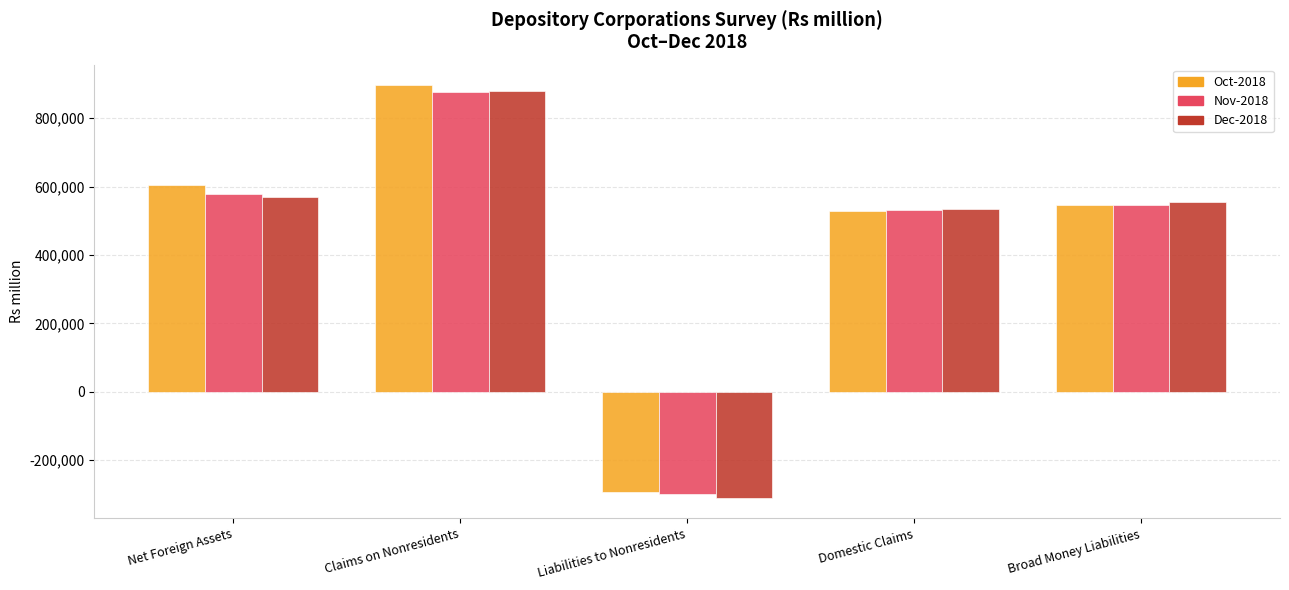

Count the number of data series in this chart.

3